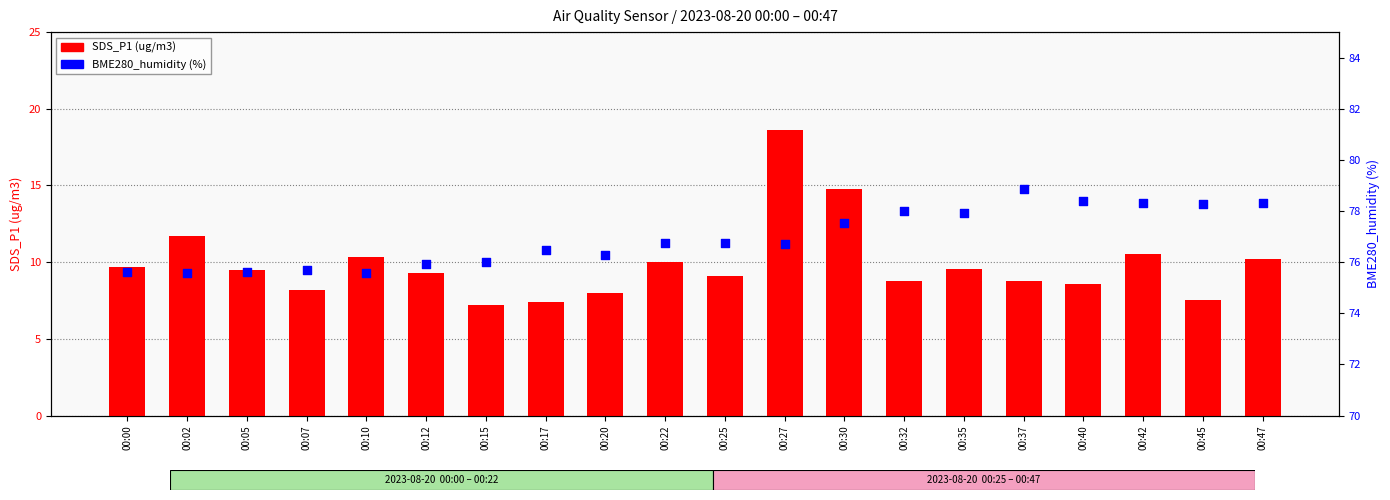

What are all the series names shown in the legend?

SDS_P1 (ug/m3), BME280_humidity (%)